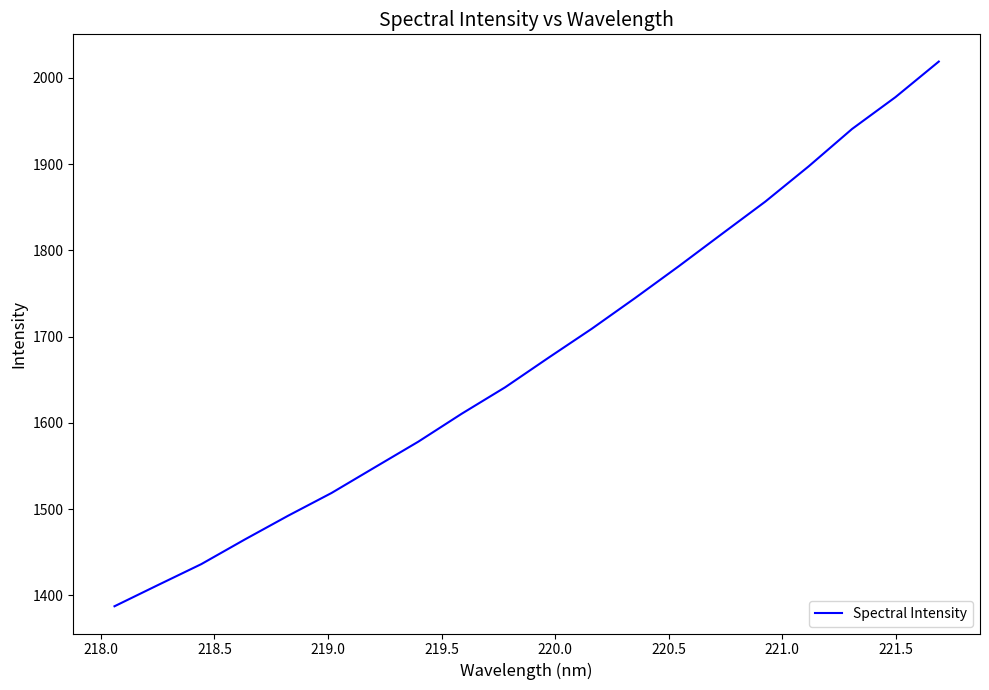

What is the difference between the maximum and minimum values?

631.7